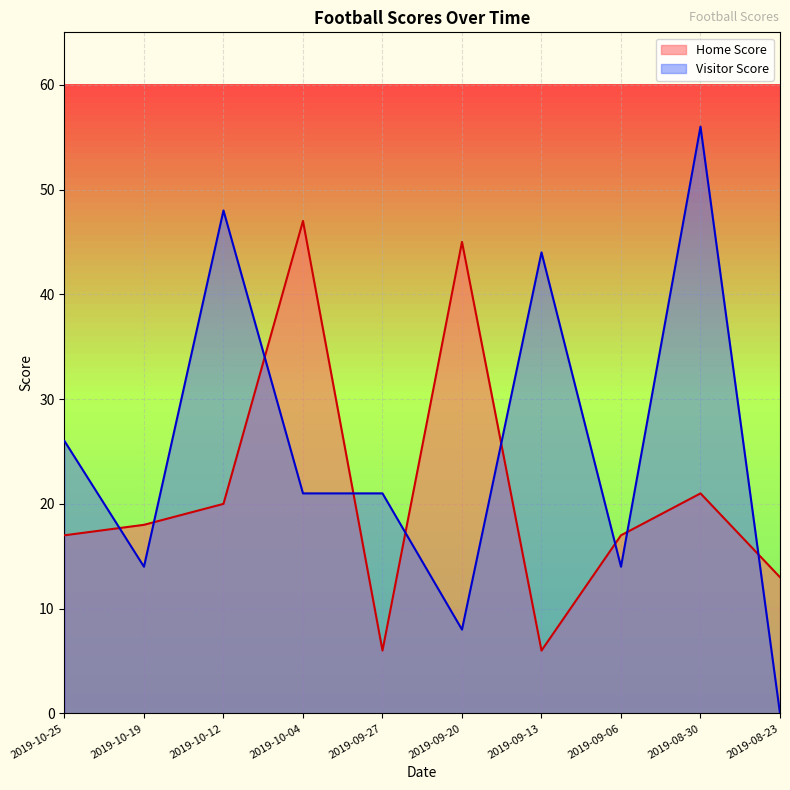

The value of Visitor Score at 2019-10-04 is 21. True or false?

True